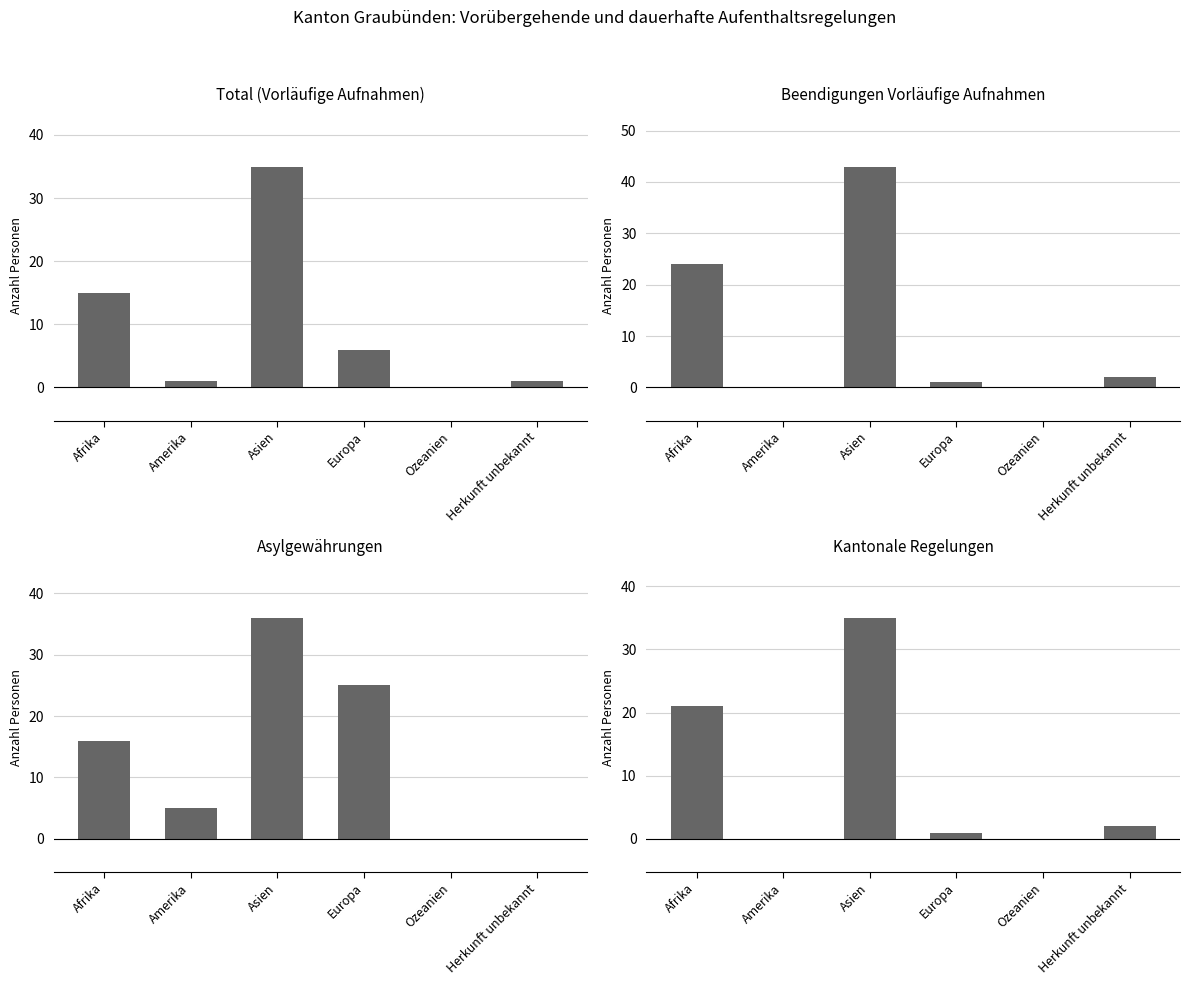

Between Ozeanien and Asien, which is larger?

Asien